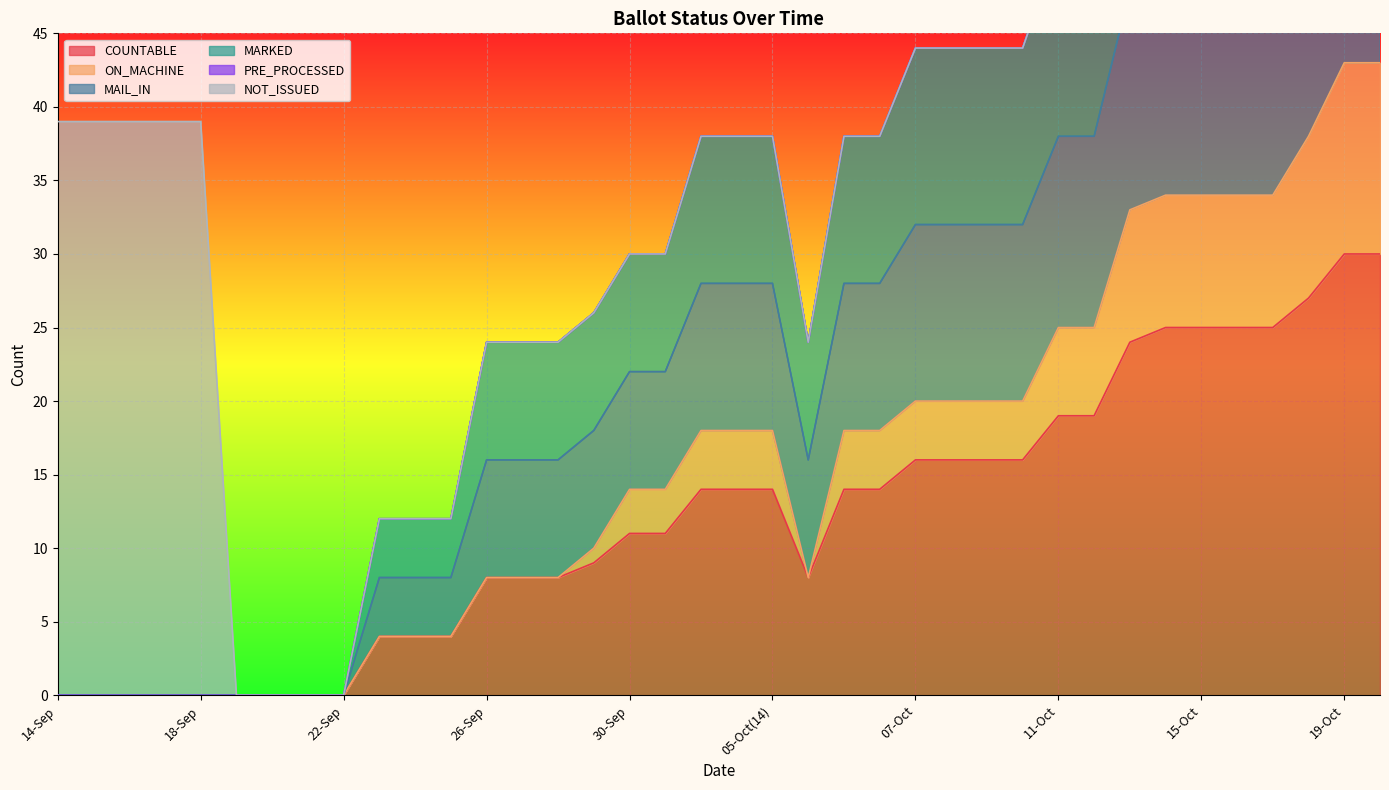

True or false: COUNTABLE and MAIL_IN intersect in this chart.

False